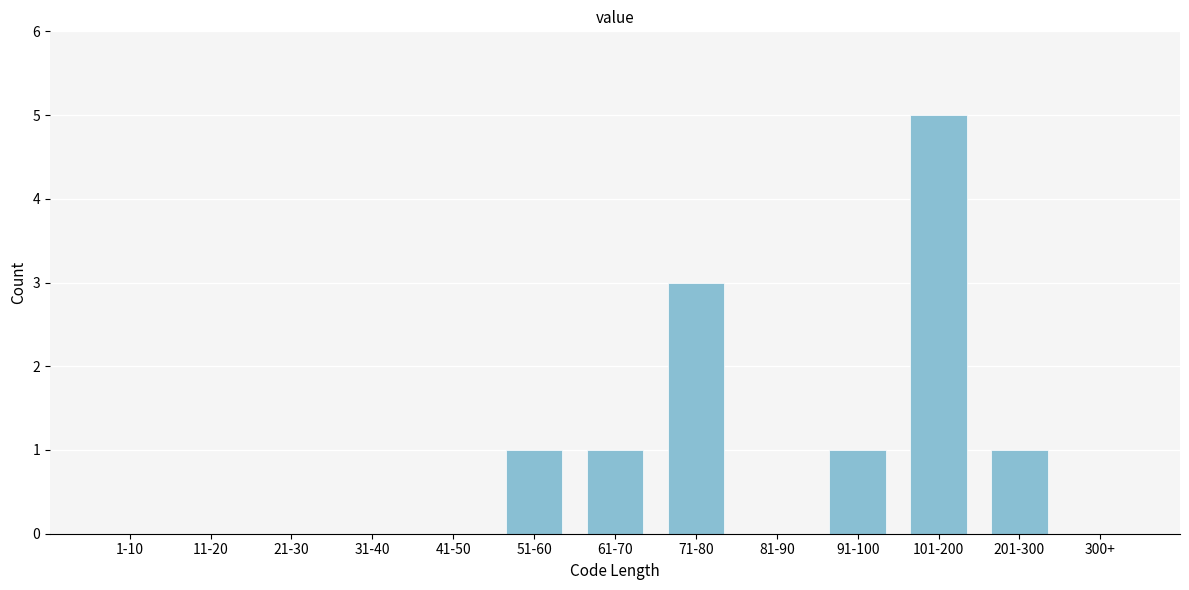

Reading right to left, extract all data points from this chart.

300+=0	201-300=1	101-200=5	91-100=1	81-90=0	71-80=3	61-70=1	51-60=1	41-50=0	31-40=0	21-30=0	11-20=0	1-10=0